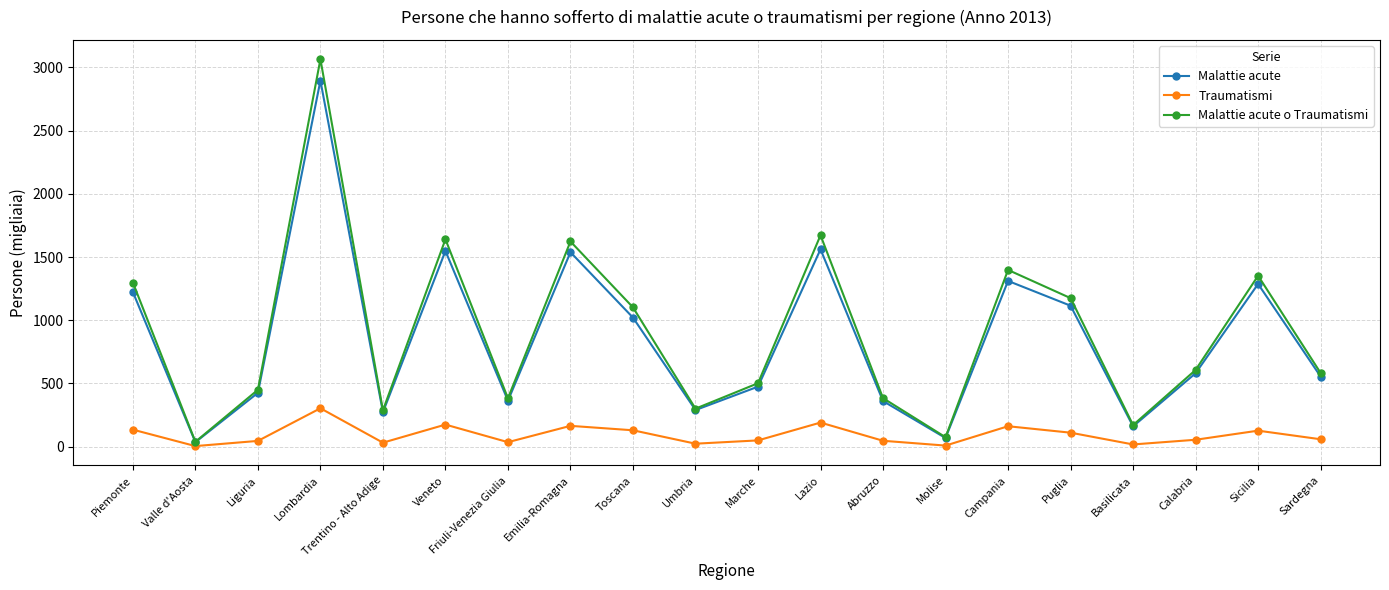

True or false: Malattie acute has more than 1 interior local peaks.

True